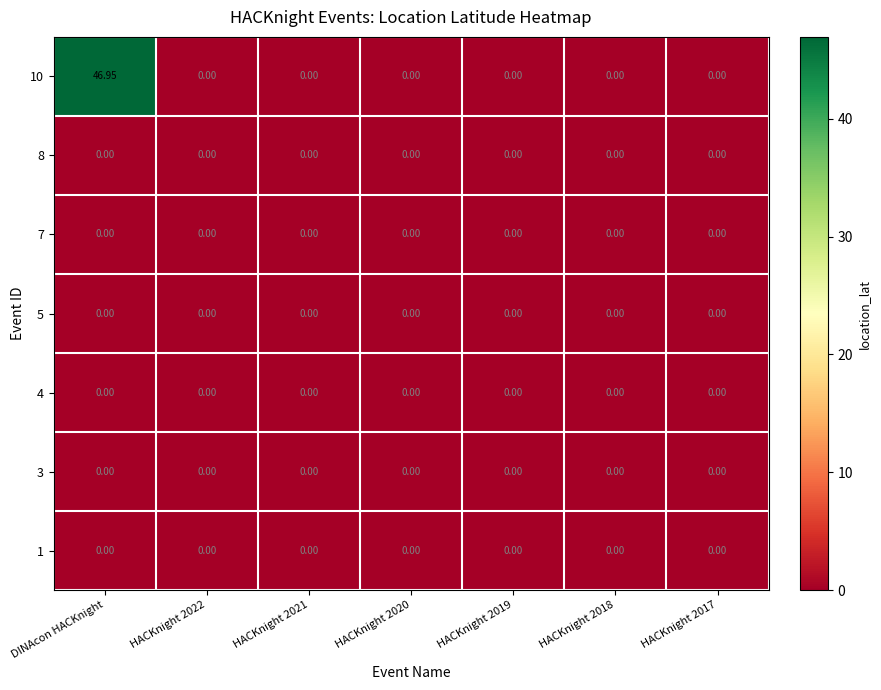

At which category is the sum across all series the highest?

DINAcon HACKnight